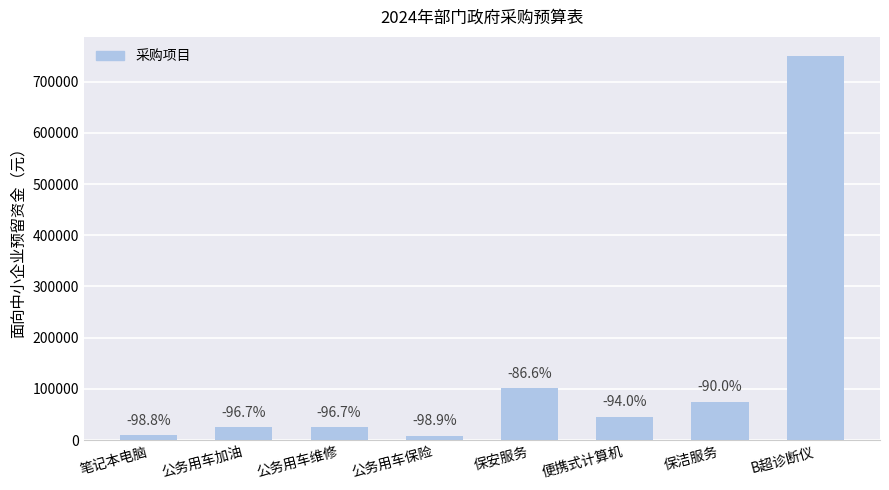

How many bars are there in total?

8